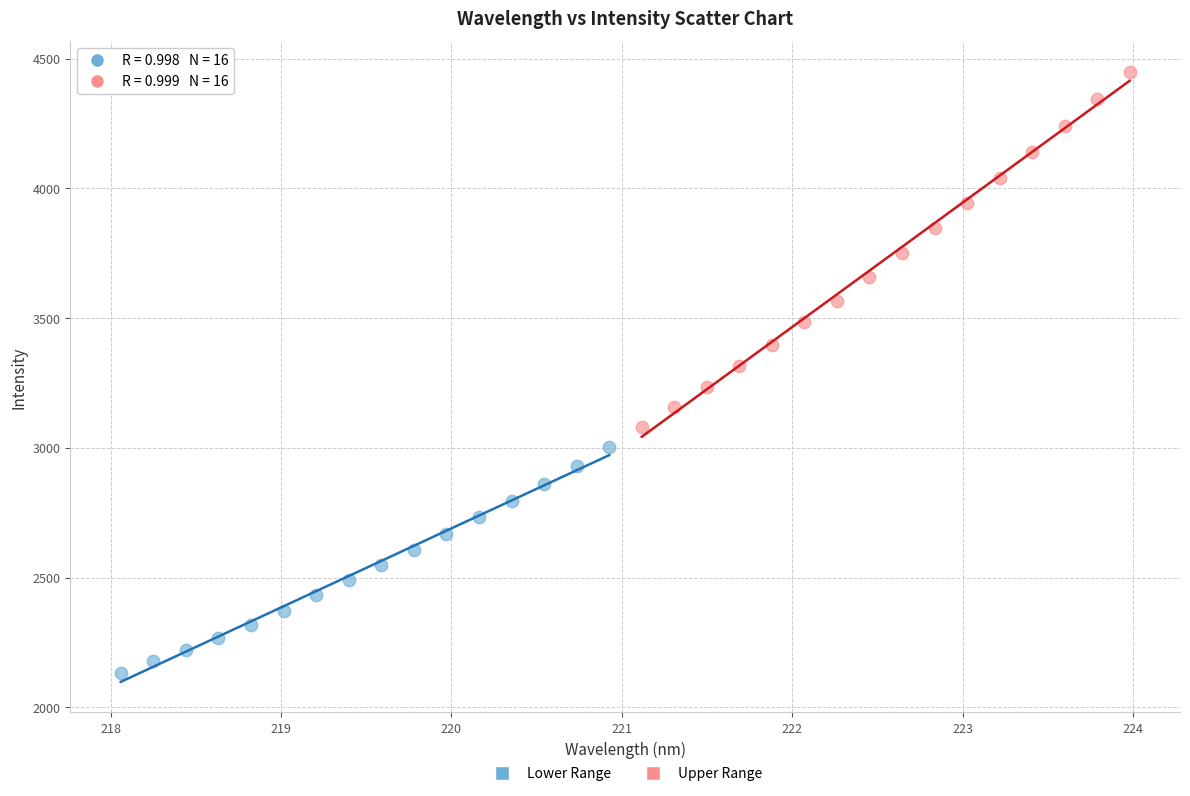

Which series contains the highest Y value?

Upper Range